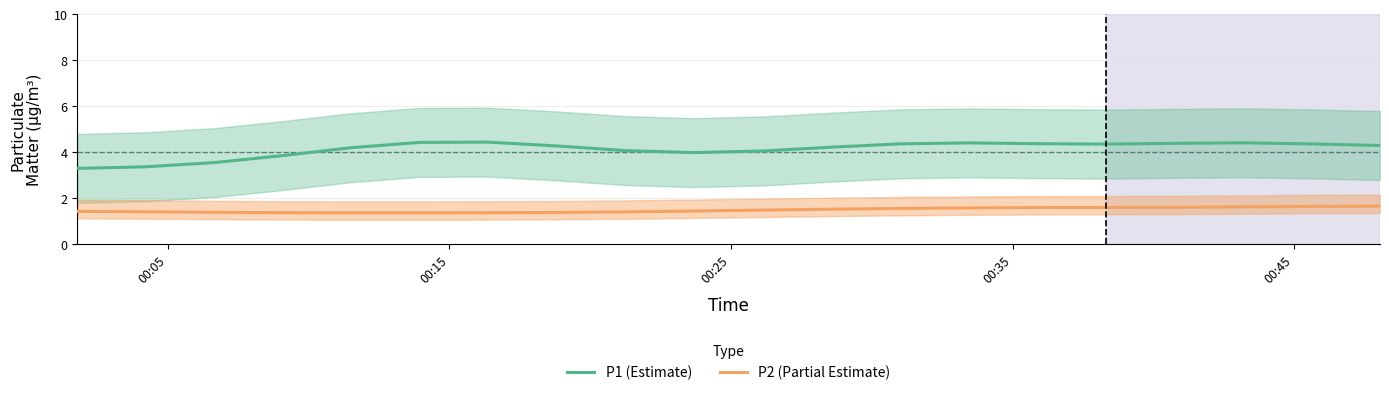

How many data points does each series have?

20